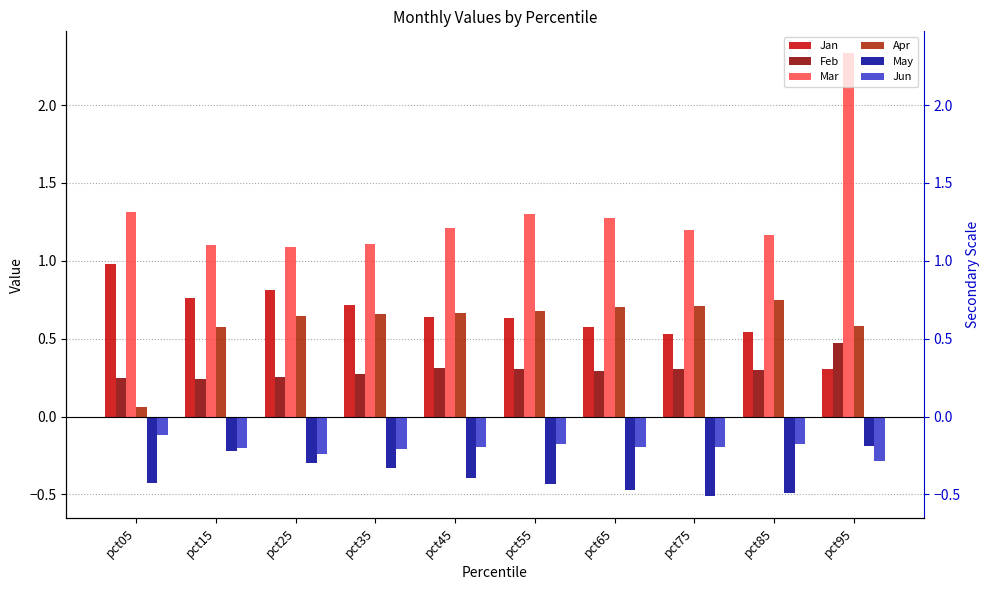

The Jun series shows -0.3 at pct45. True or false?

False